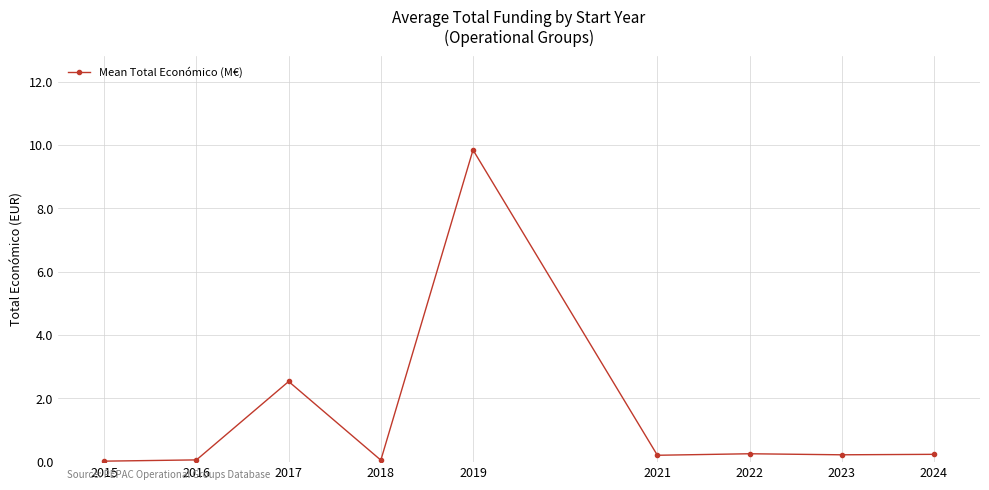

Does the chart have visible grid lines?

Yes